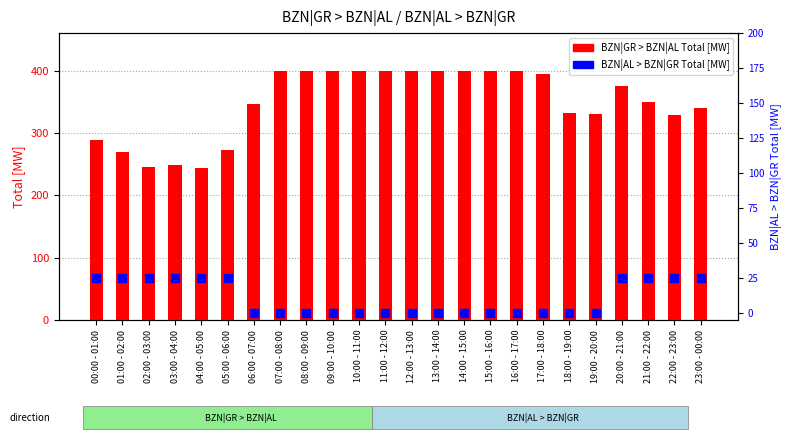

Which series reaches the maximum Y coordinate?

BZN|GR > BZN|AL Total [MW]